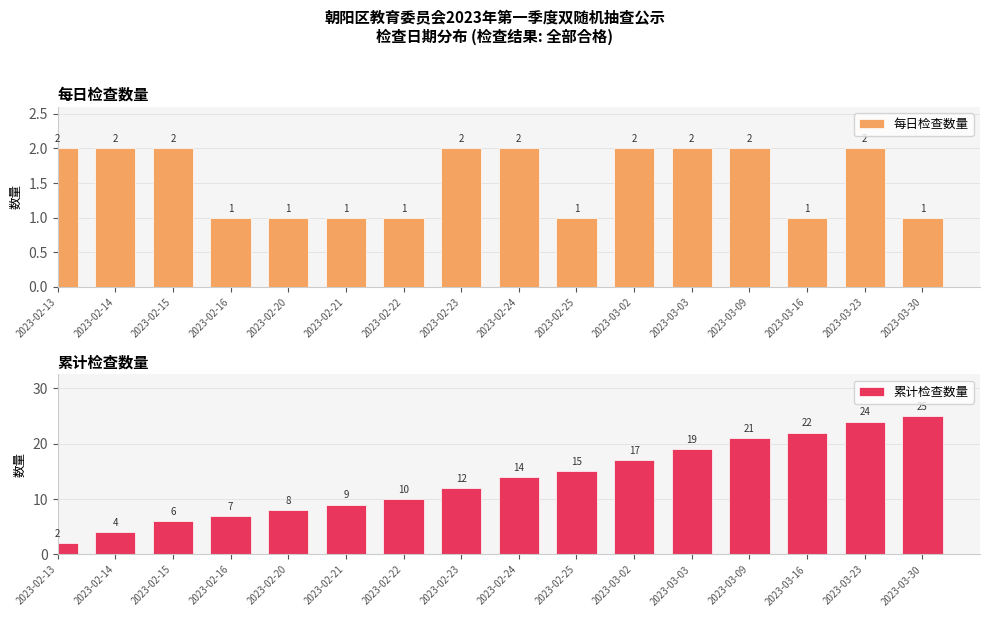

Which series has the largest total across all categories?

累计检查数量